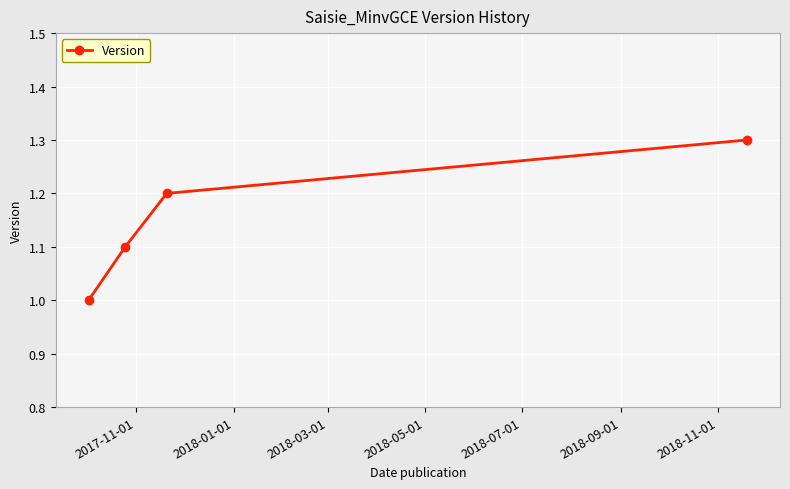

What is the difference between the maximum and minimum values?

0.3